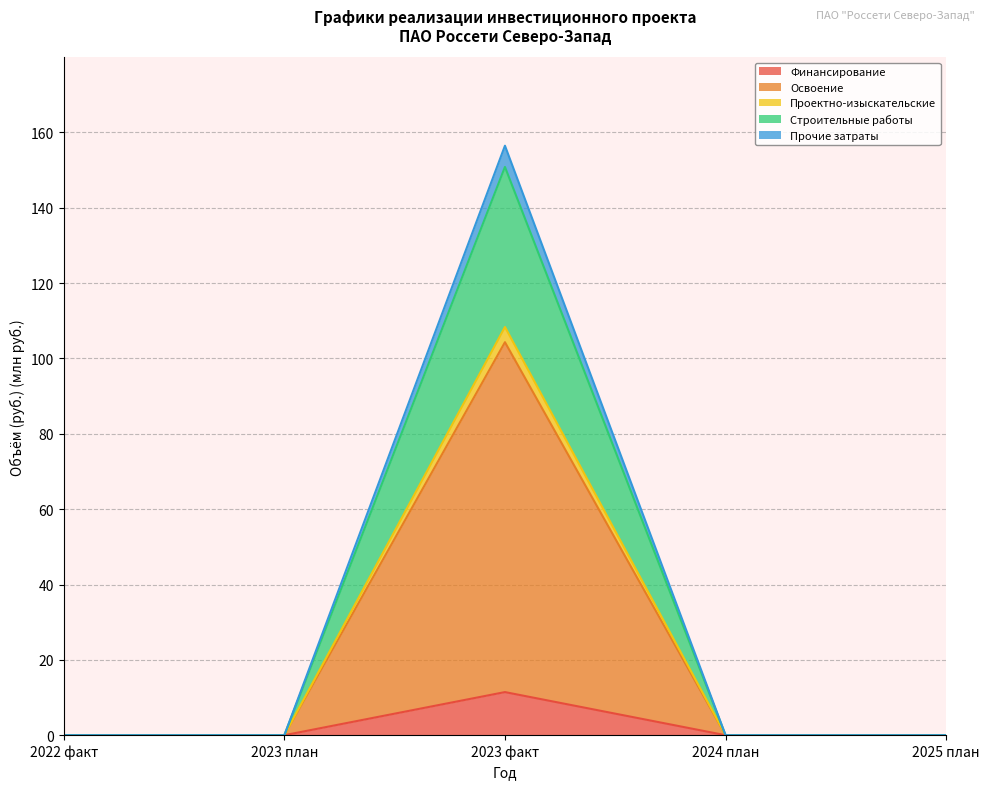

What position from the right is 2023 план?

4